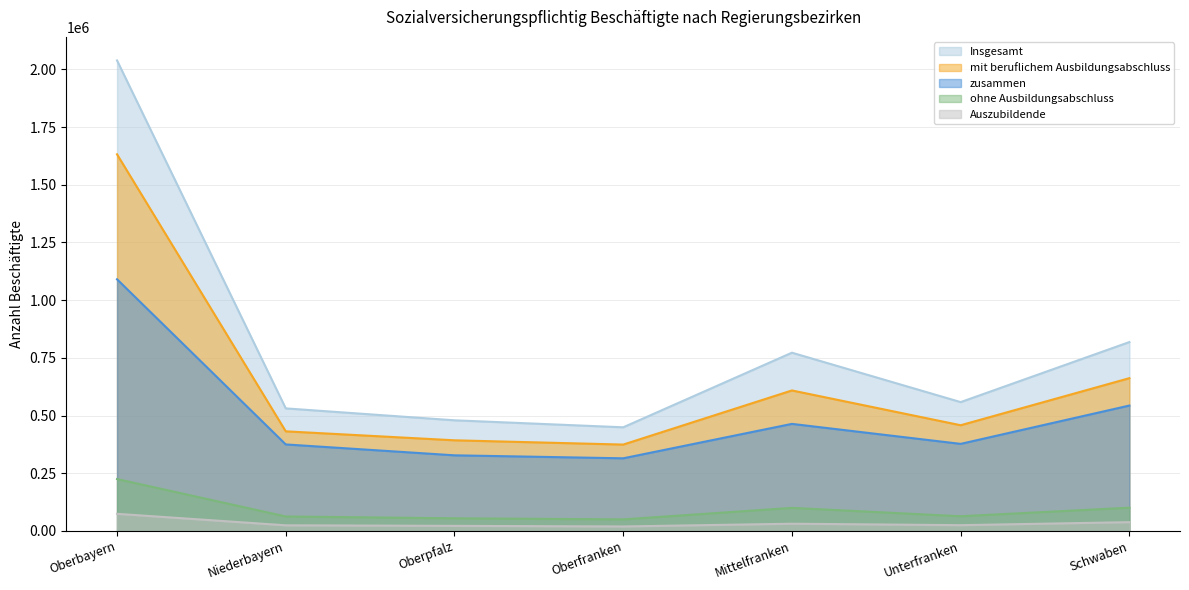

Does the chart have visible grid lines?

Yes